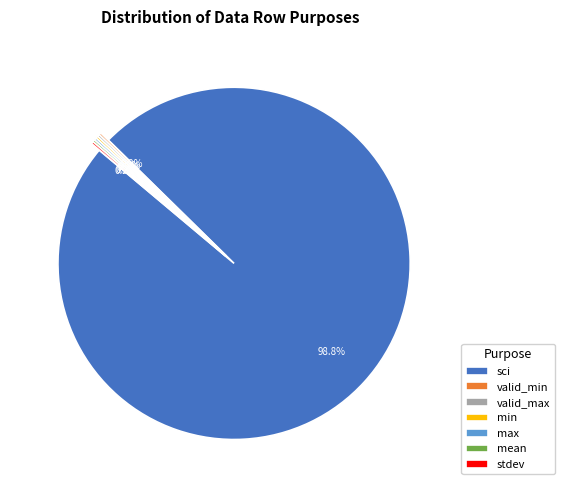

Is there any slice that represents more than half of the pie?

Yes